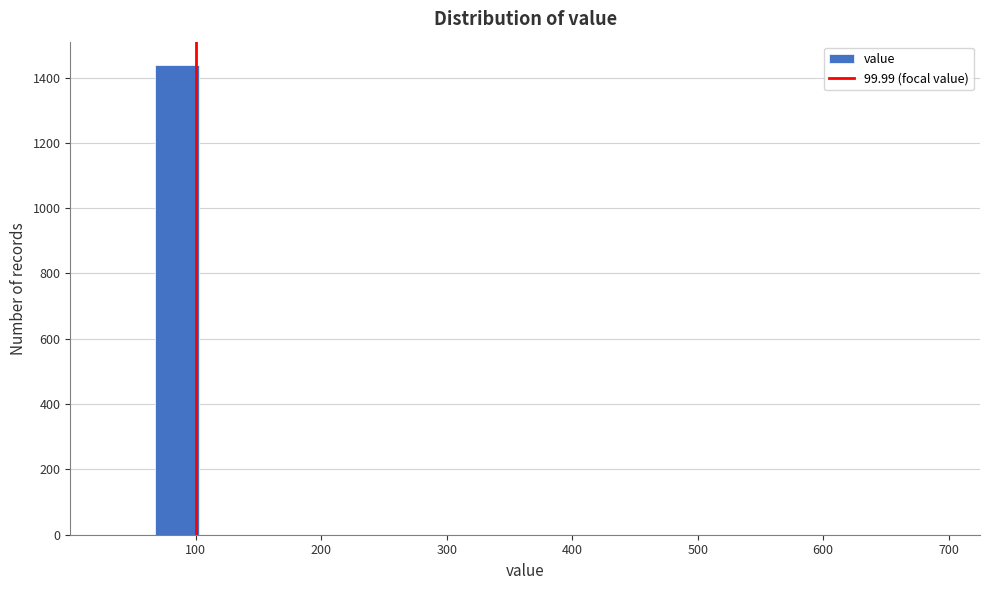

Around what value on the x-axis is the tallest bar? Give the approximate position of its centre, as read against the axis.

90